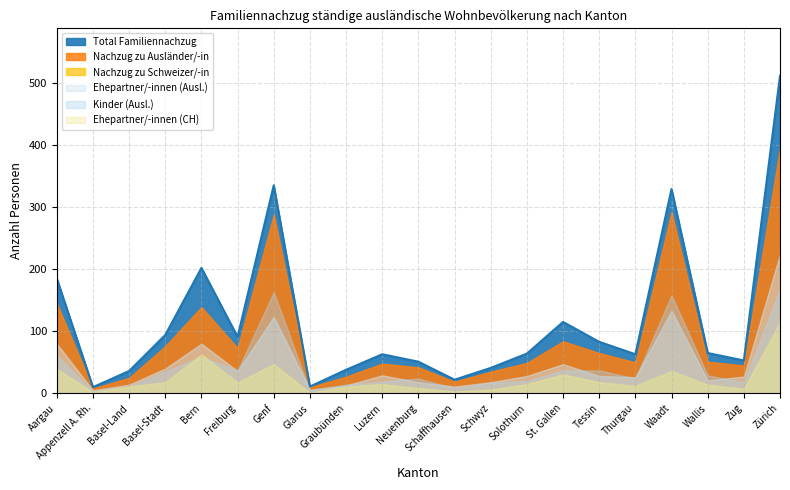

List the series in order of their peak value, highest first.

Total Familiennachzug, Nachzug zu Ausländer/-in, Ehepartner/-innen (Ausl.), Kinder (Ausl.), Nachzug zu Schweizer/-in, Ehepartner/-innen (CH)